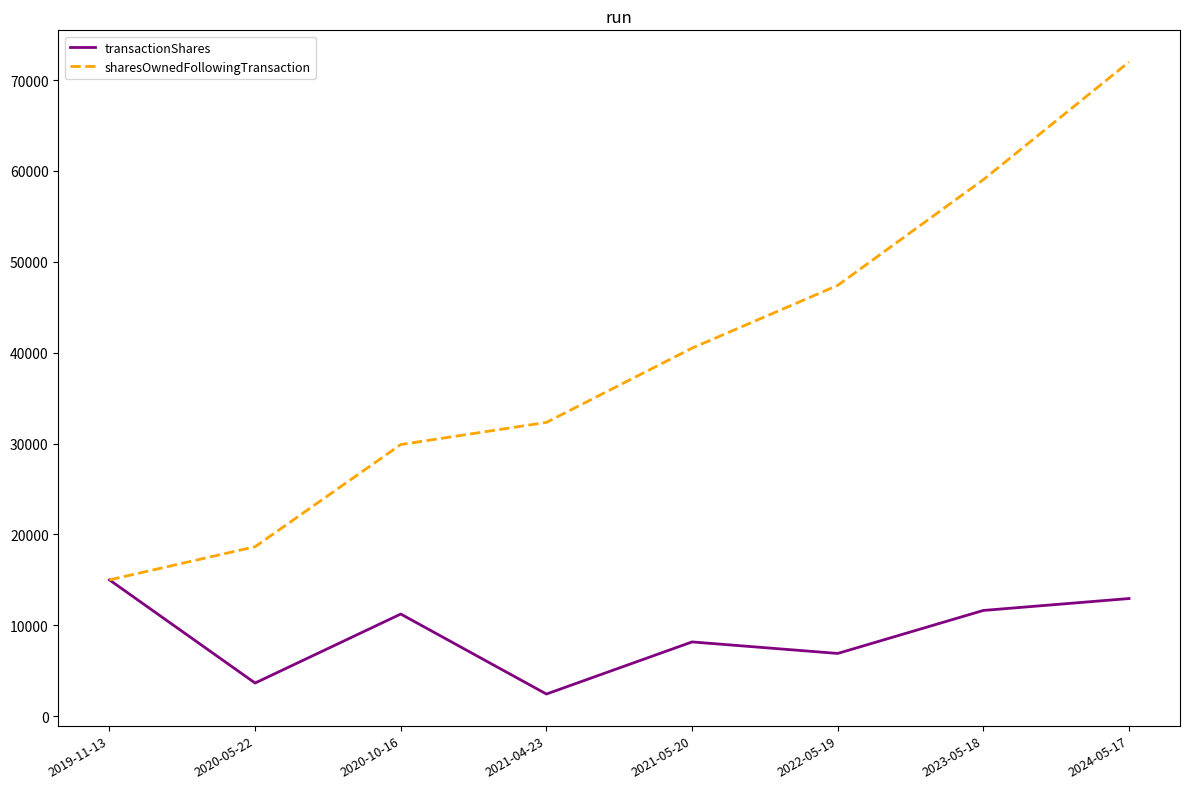

In transactionShares, how many points are higher than both neighbors (excluding endpoints)?

2